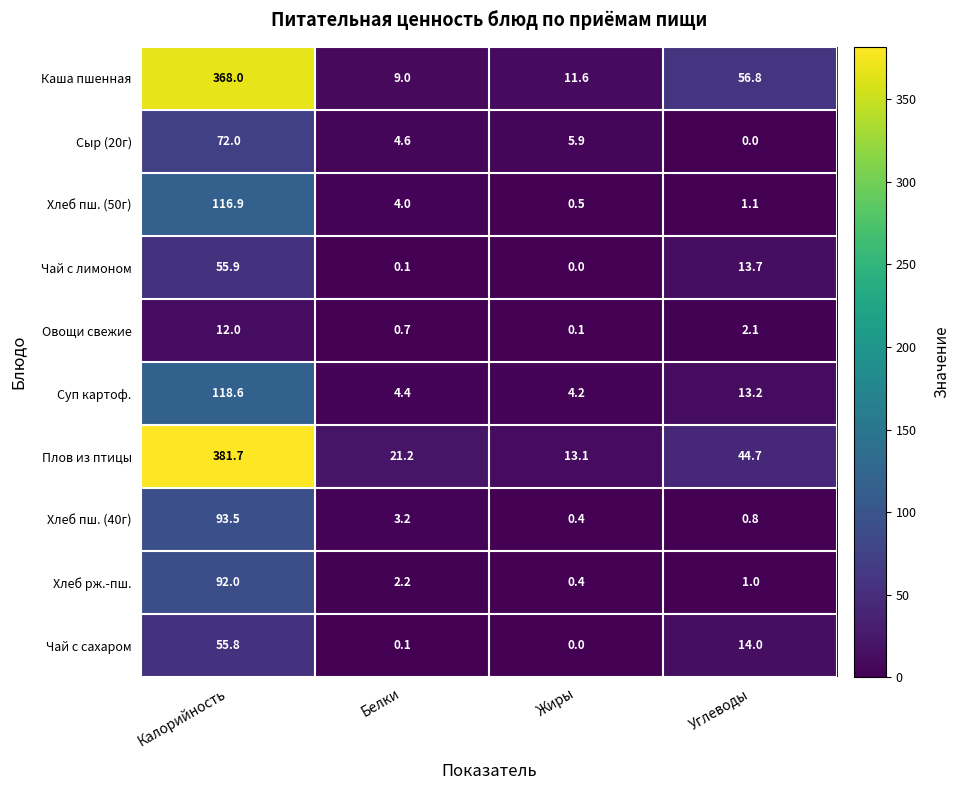

At Калорийность, list the series in order from largest to smallest.

Плов из птицы, Каша пшенная, Суп картоф., Хлеб пш. (50г), Хлеб пш. (40г), Хлеб рж.-пш., Сыр (20г), Чай с лимоном, Чай с сахаром, Овощи свежие